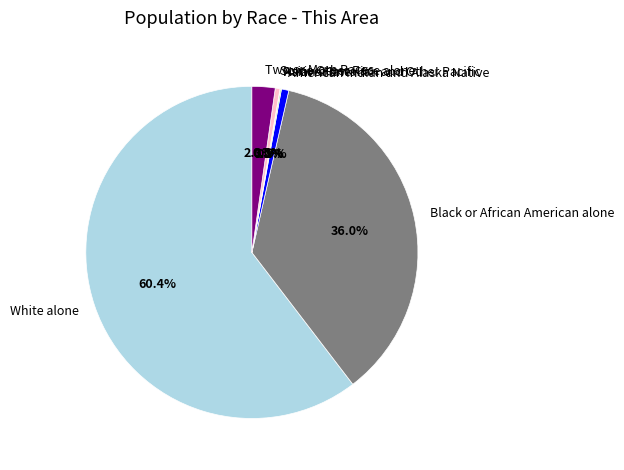

What is the ratio of the value at White alone to the value at Black or African American alone?

1.7